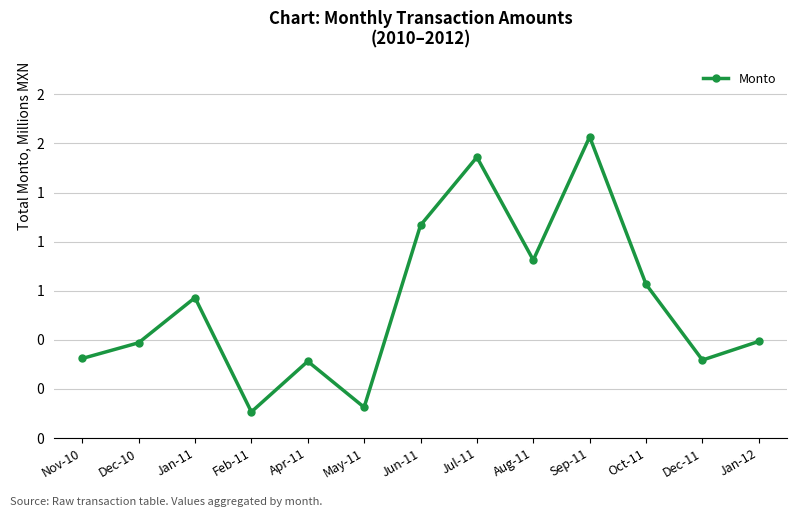

What is the label of the 4th point from the right?

Sep-11